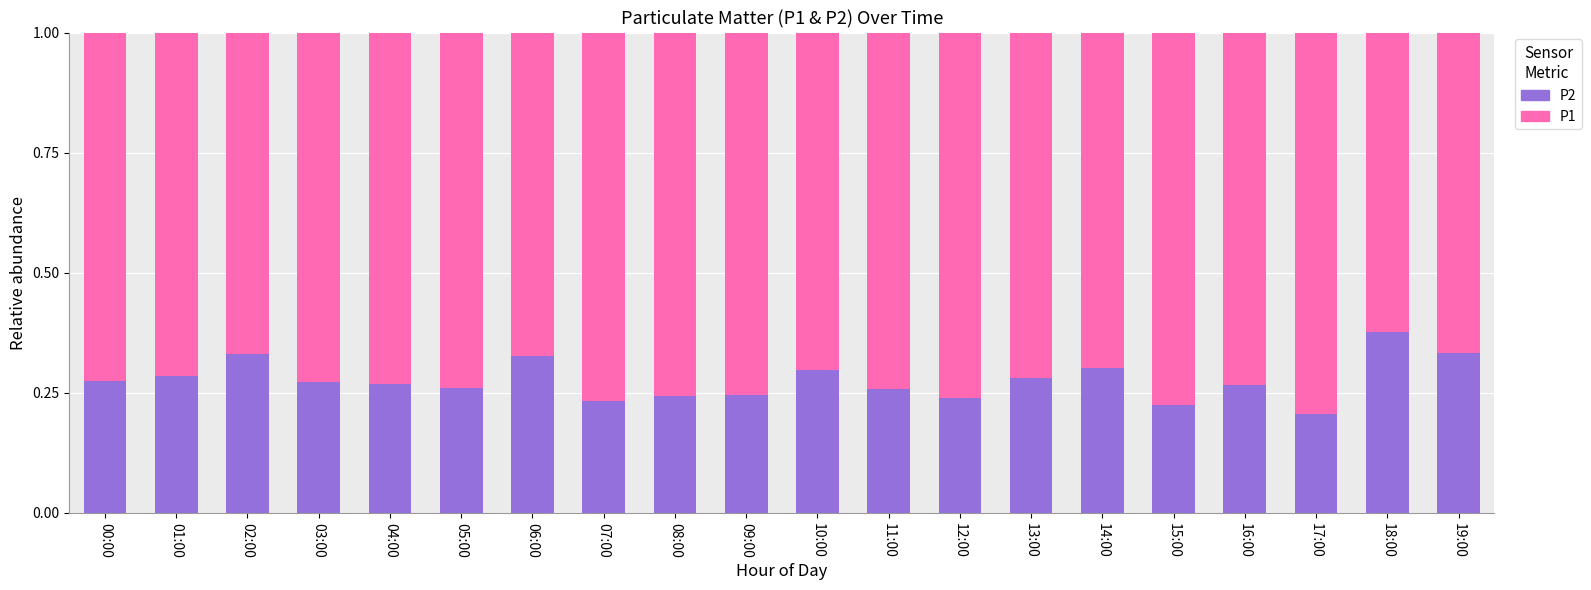

How many series are shown in this chart?

2